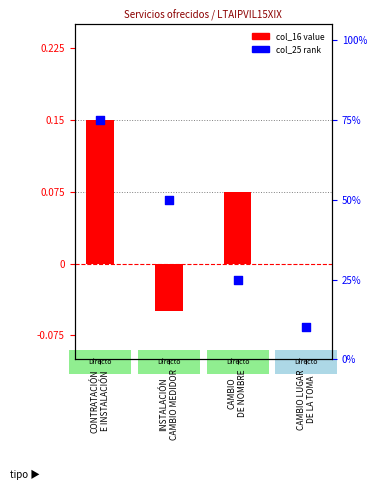

What are all the series names shown in the legend?

col_16 value, col_25 rank